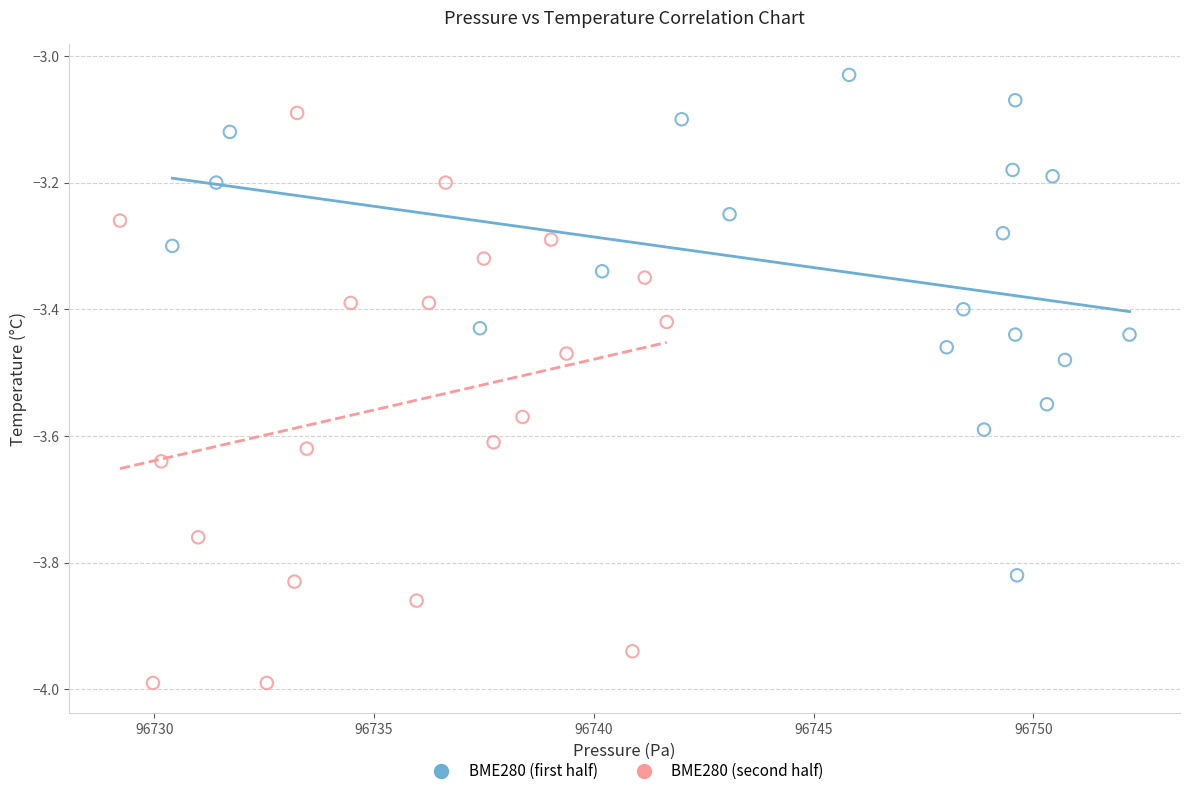

Which series contains the lowest Y value?

BME280 (second half)